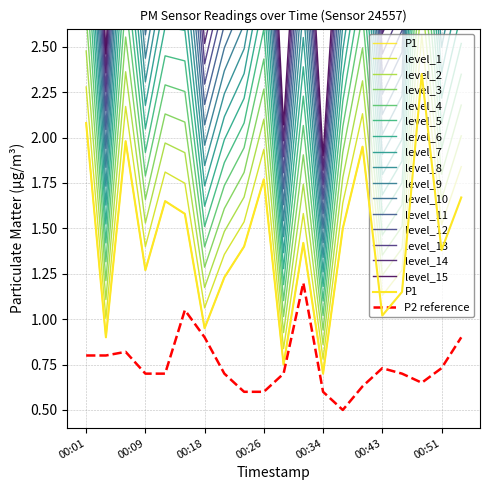

What is the average value of the P1 series?

1.4